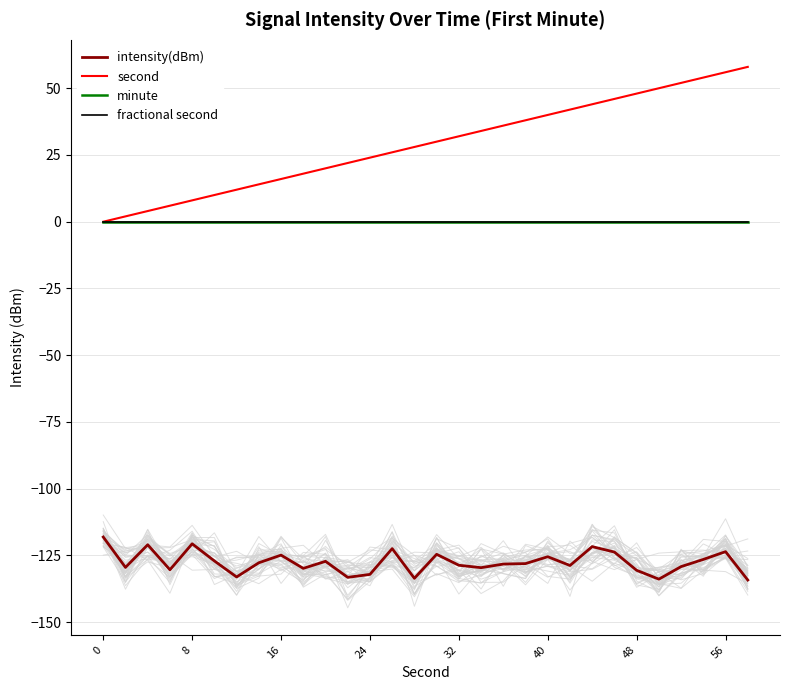

Which has a higher value, 8 or 48?

8